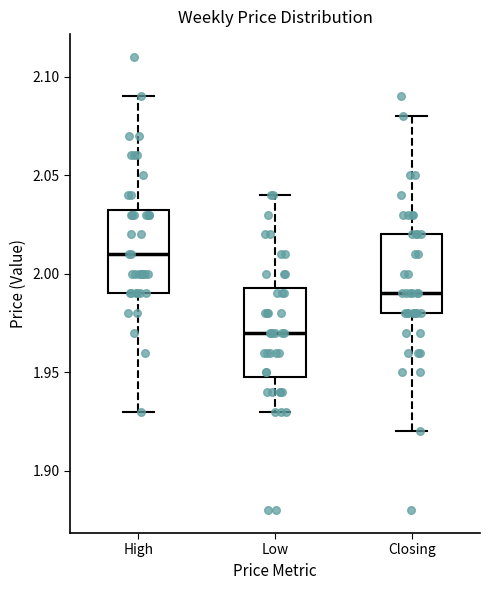

Reading left to right, transcribe this box plot: for each box, give where its median line is, the range the box spans, and where its two whiskers end, as read against the y-axis. The values are not printed on the chart, so give them approximately, as read against the axis.

High: median 2.010, box 1.990 to 2.035, whiskers 1.930 to 2.090
Low: median 1.970, box 1.950 to 1.995, whiskers 1.930 to 2.040
Closing: median 1.990, box 1.980 to 2.020, whiskers 1.920 to 2.080